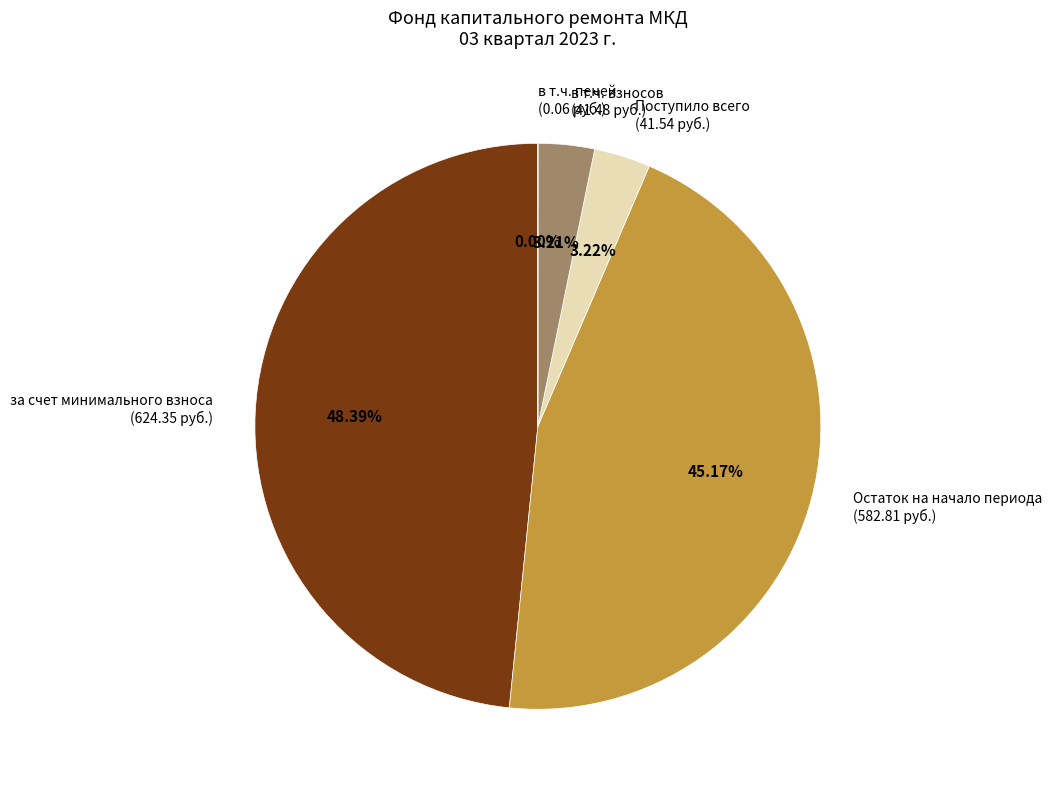

Does any single category account for the majority?

No